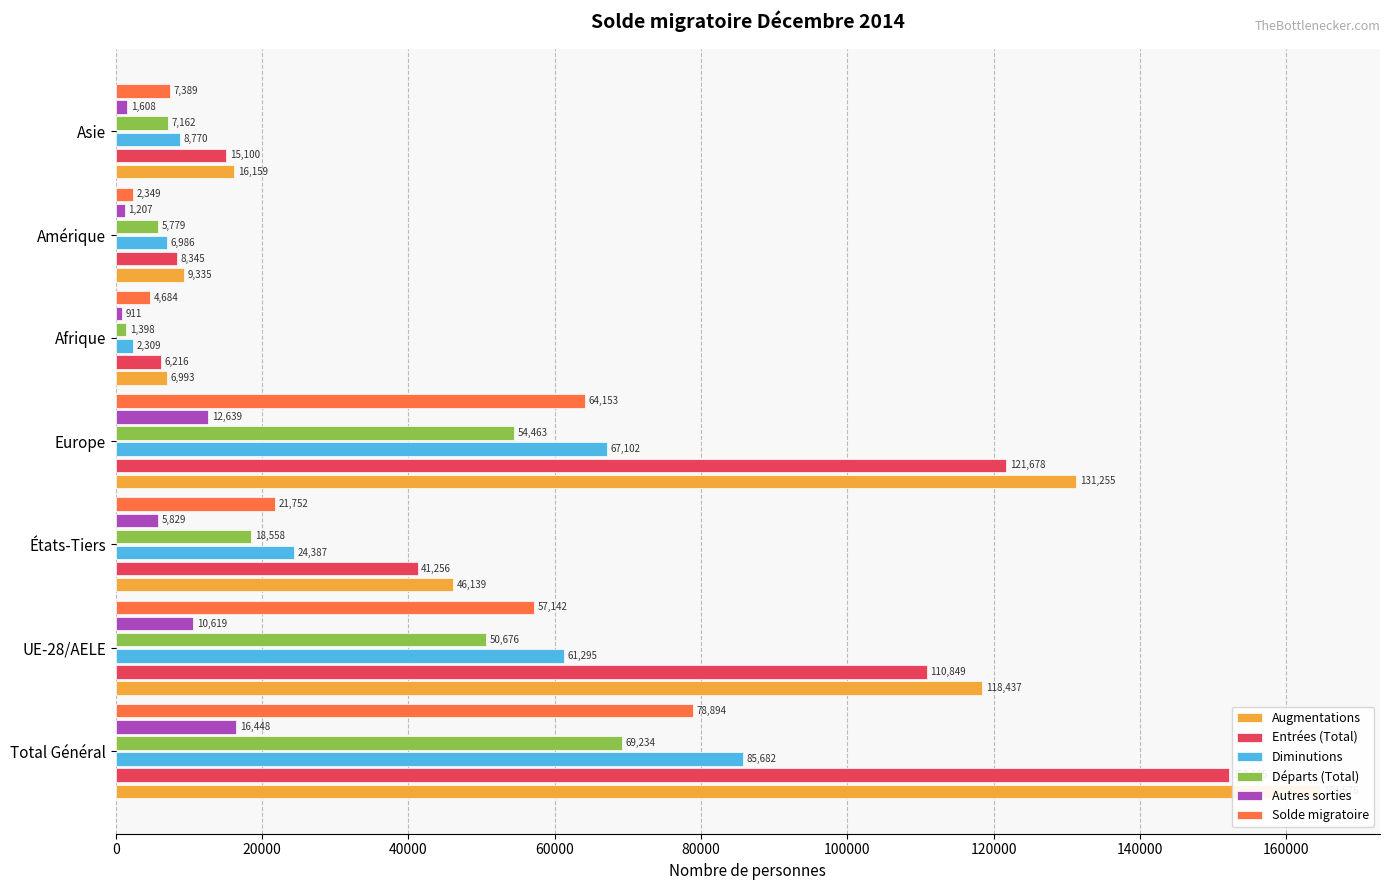

How many groups of bars are there?

7